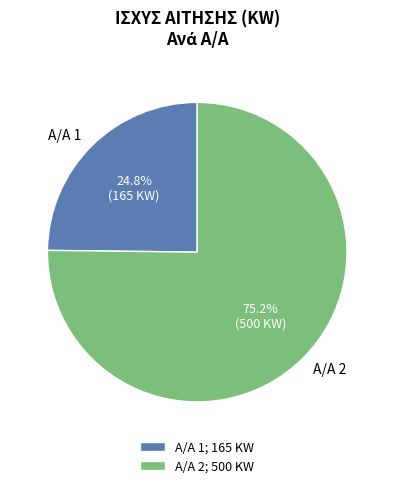

Between Α/Α 2 and Α/Α 1, which is larger?

Α/Α 2